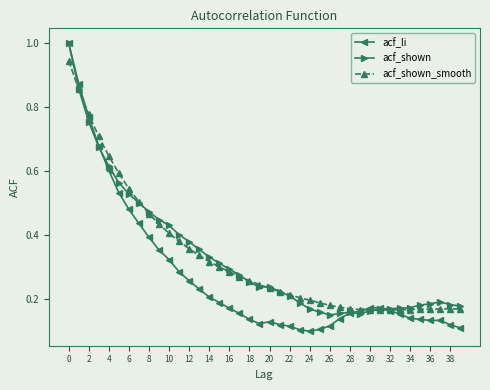

What is the sum of all acf_shown_smooth values?

13.2